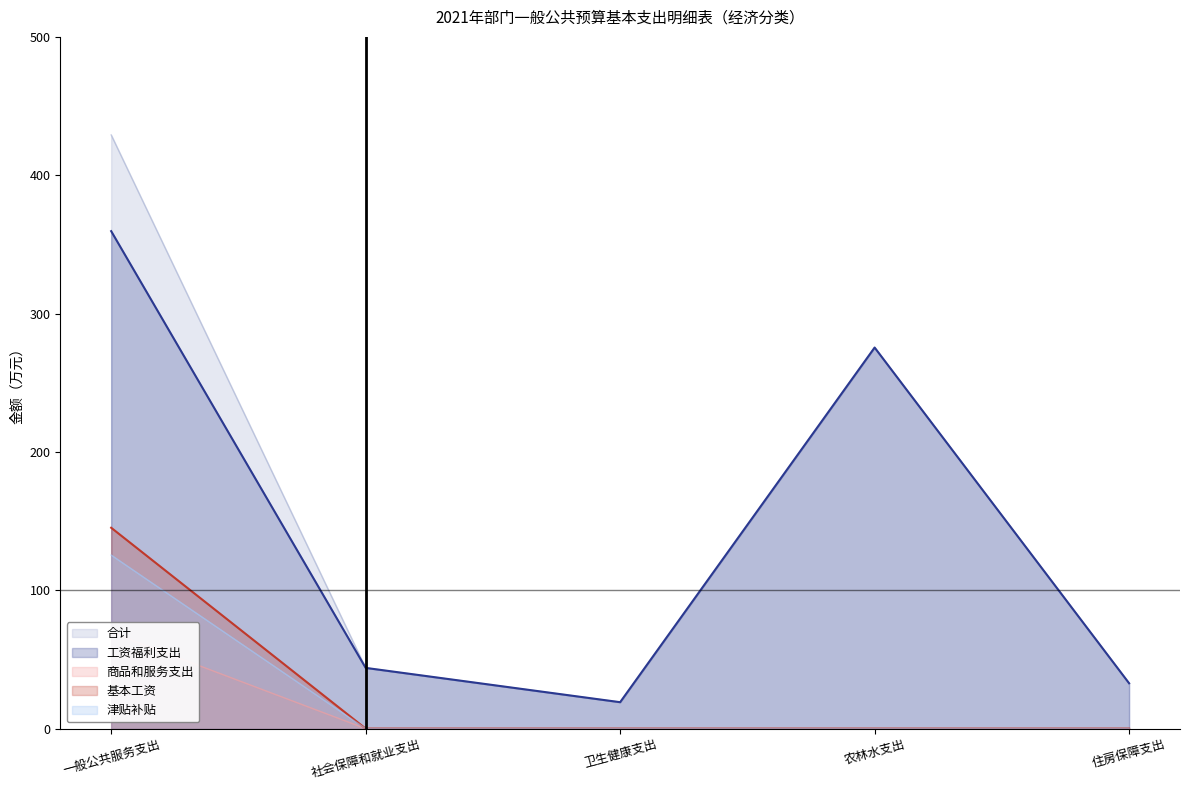

What is the average value of the 工资福利支出 series?

146.2